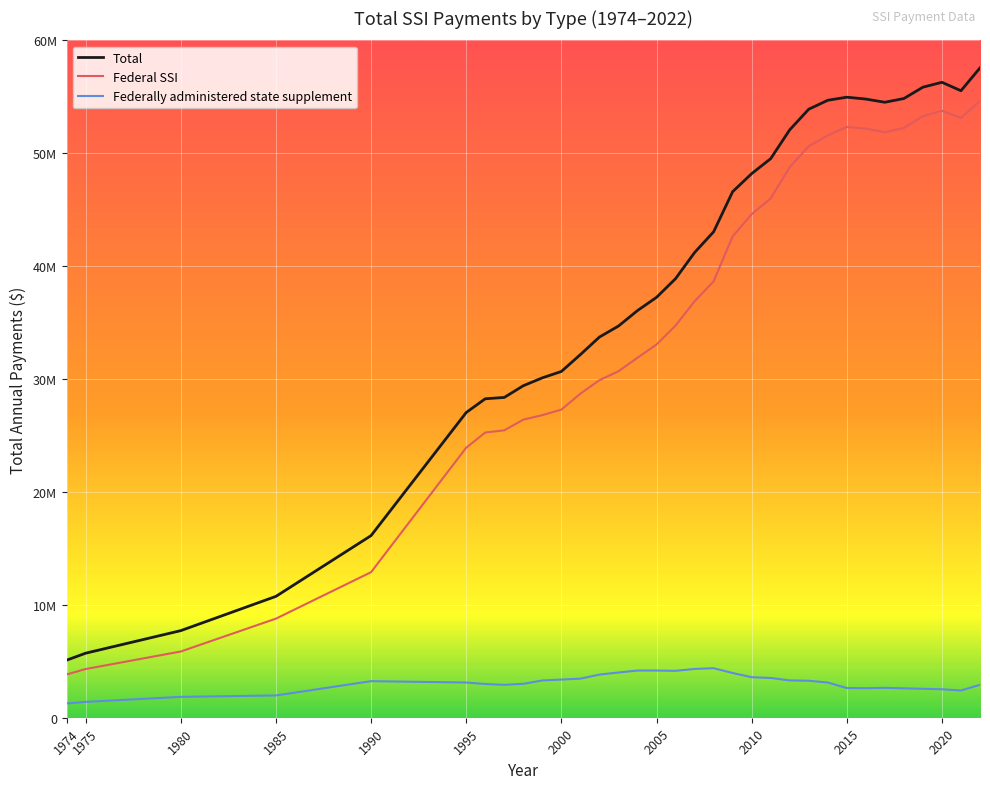

Reading left to right, extract all data points from this chart.

Total: 5096813	5716072	7714640	10749938	16132959	27037280	28252474	28370568	29408208	30106132	30671699	32165856	33718999	34693278	36065358	37235843	38888961	41204645	43040481	46592308	48194514	49520299	52074525	53899898	54693013	54966168	54799215	54516335	54847237	55852198	56285465	55537967	57561151
Federal SSI: 3833161	4313538	5866354	8777341	12893805	23919430	25264878	25457387	26404793	26805156	27290248	28705503	29898765	30688029	31886509	33058056	34736088	36884066	38655780	42628709	44605122	45999647	48769579	50624771	51574587	52335253	52183510	51866806	52243323	53289817	53764222	53124403	54643924
Federally administered state supplement: 1263652	1402534	1848286	1972597	3239154	3117850	2987596	2913181	3003415	3300976	3381451	3460353	3820234	4005249	4178849	4177787	4152873	4320579	4384701	3963606	3589392	3520652	3304947	3275127	3118426	2630915	2615704	2649530	2603915	2562382	2521243	2413564	2917228